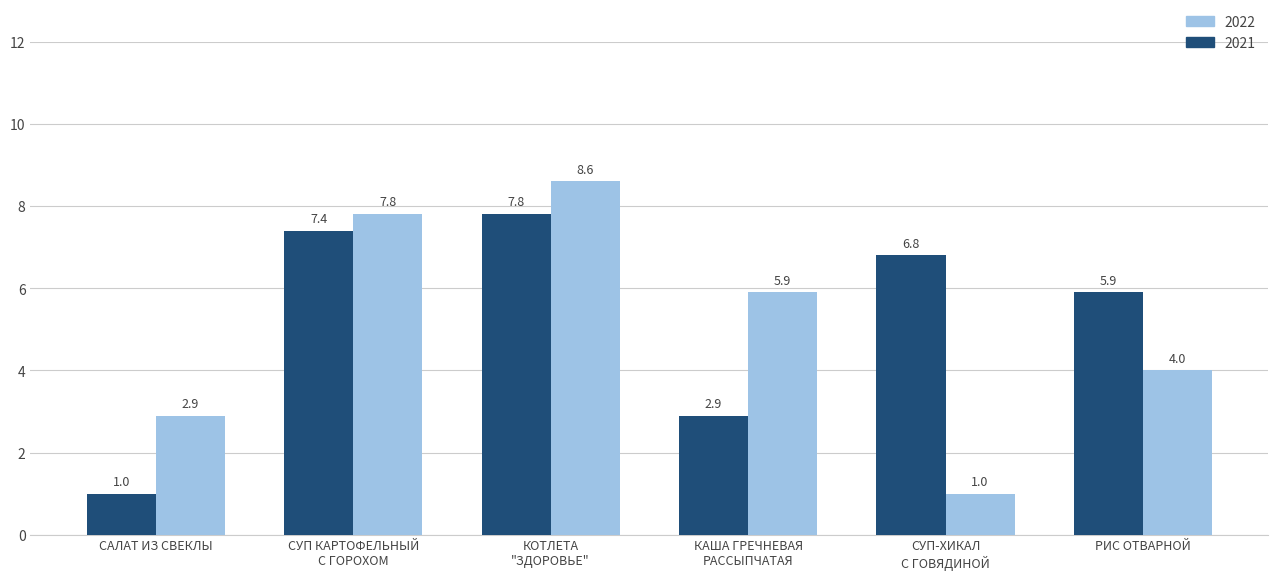

How many series are shown in this chart?

2